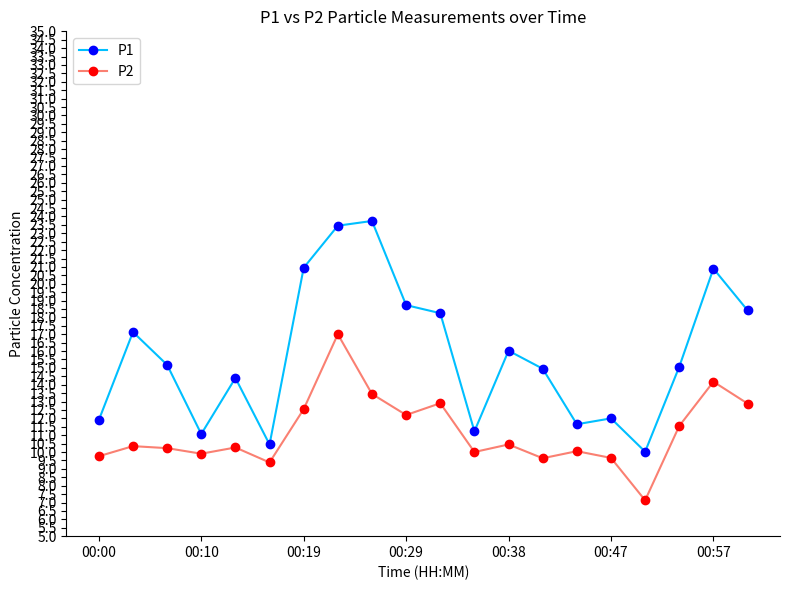

What is the lowest value of the P2 series?

7.1